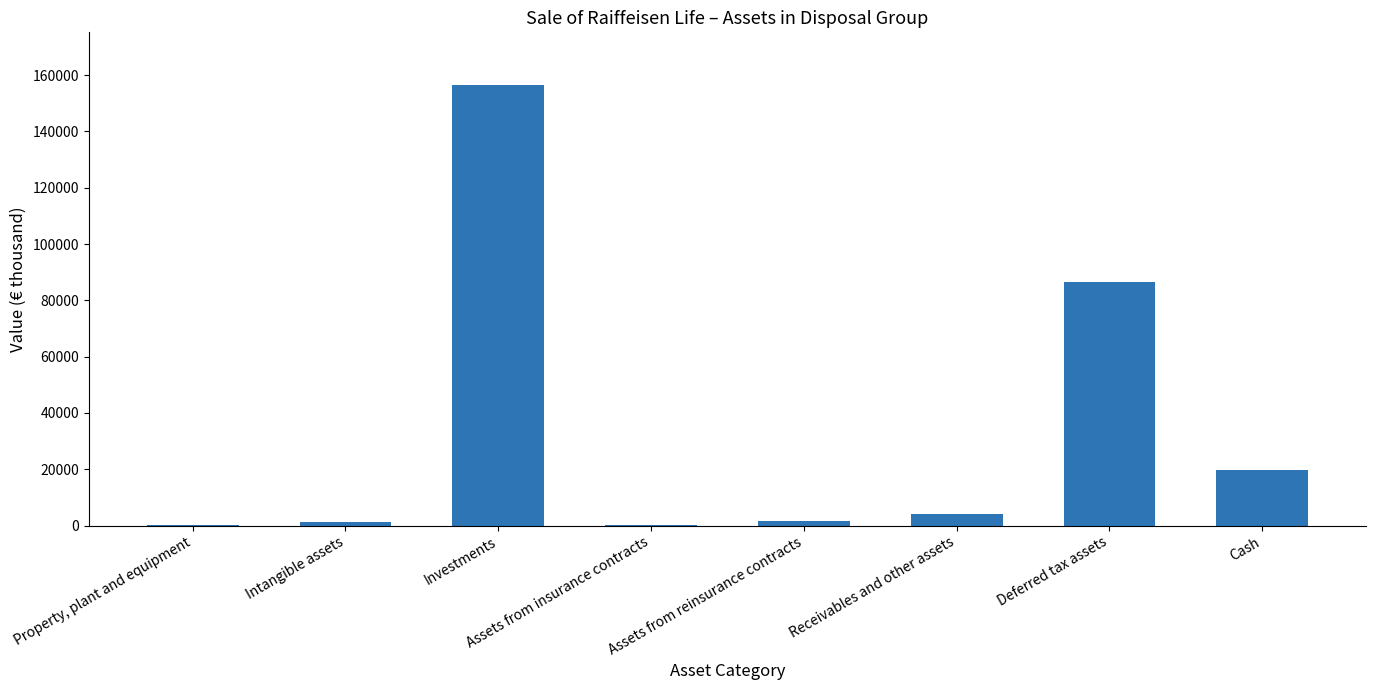

Which category has the highest value across all series?

Investments